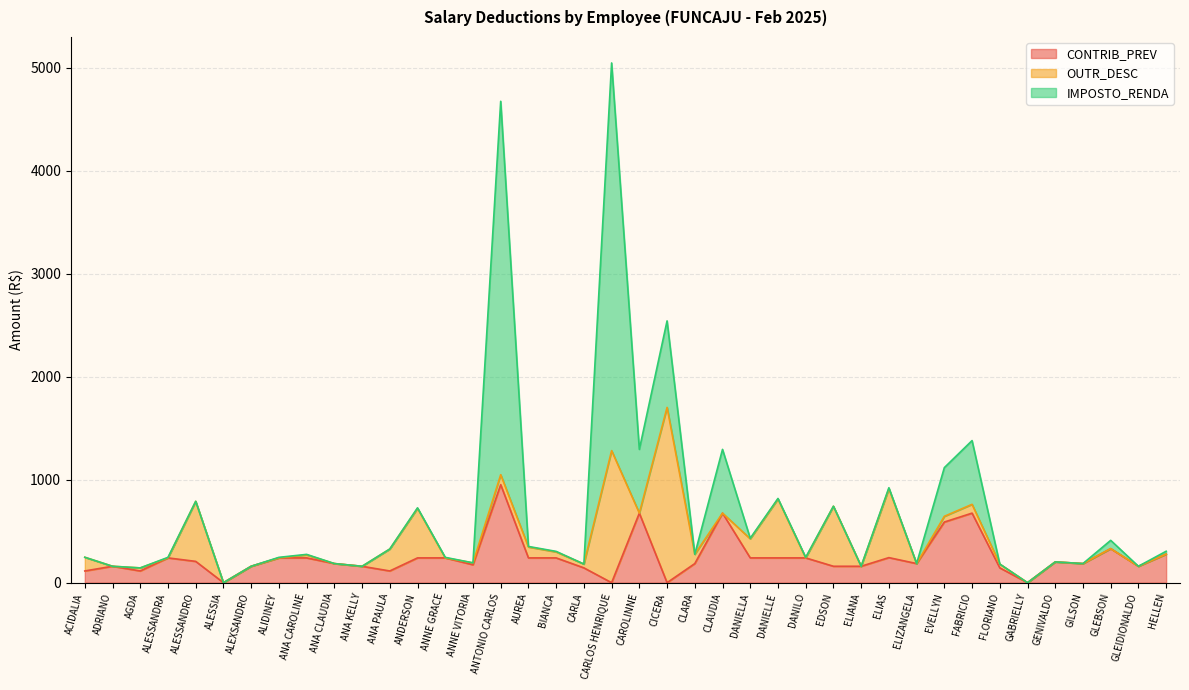

True or false: OUTR_DESC has a value of 1282.0 at CARLOS HENRIQUE.

True